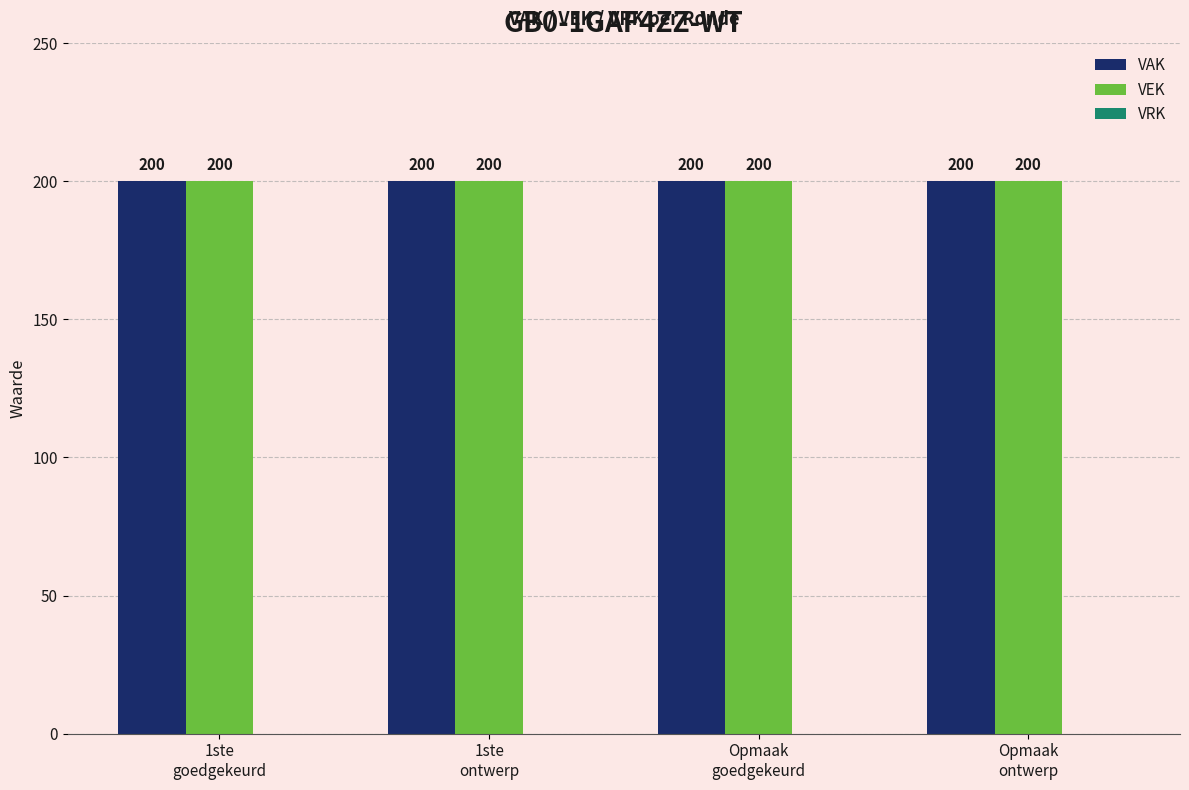

Count the number of data series in this chart.

3